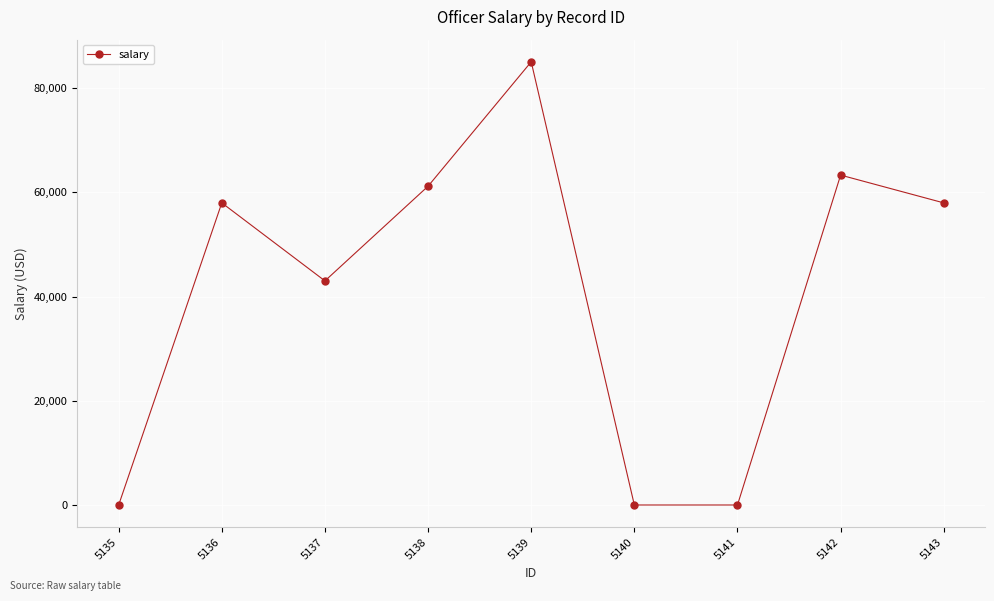

At which category does the chart reach its peak across all series?

5139